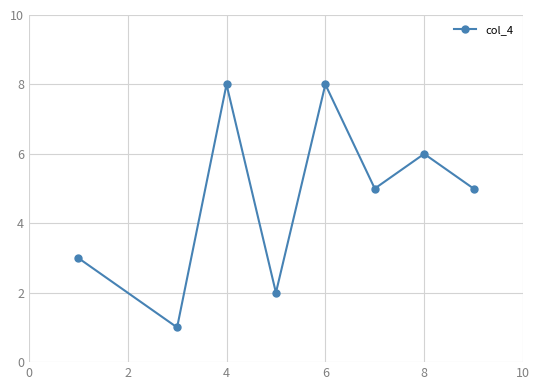

What is the sum of all values?

38